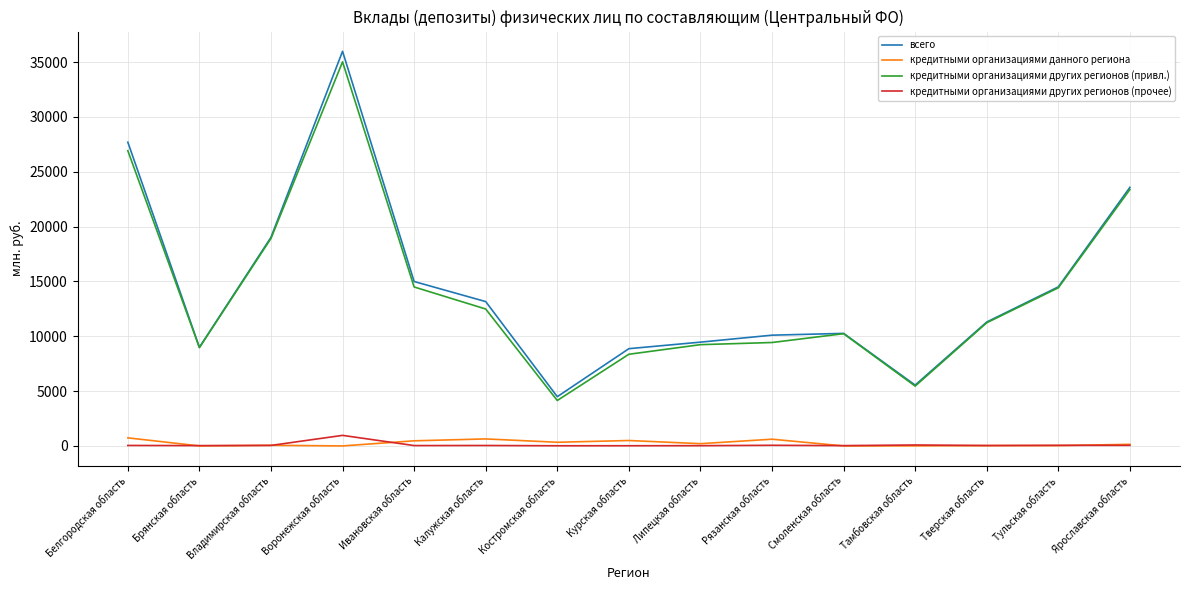

True or false: кредитными организациями других регионов (прочее) and всего intersect in this chart.

False